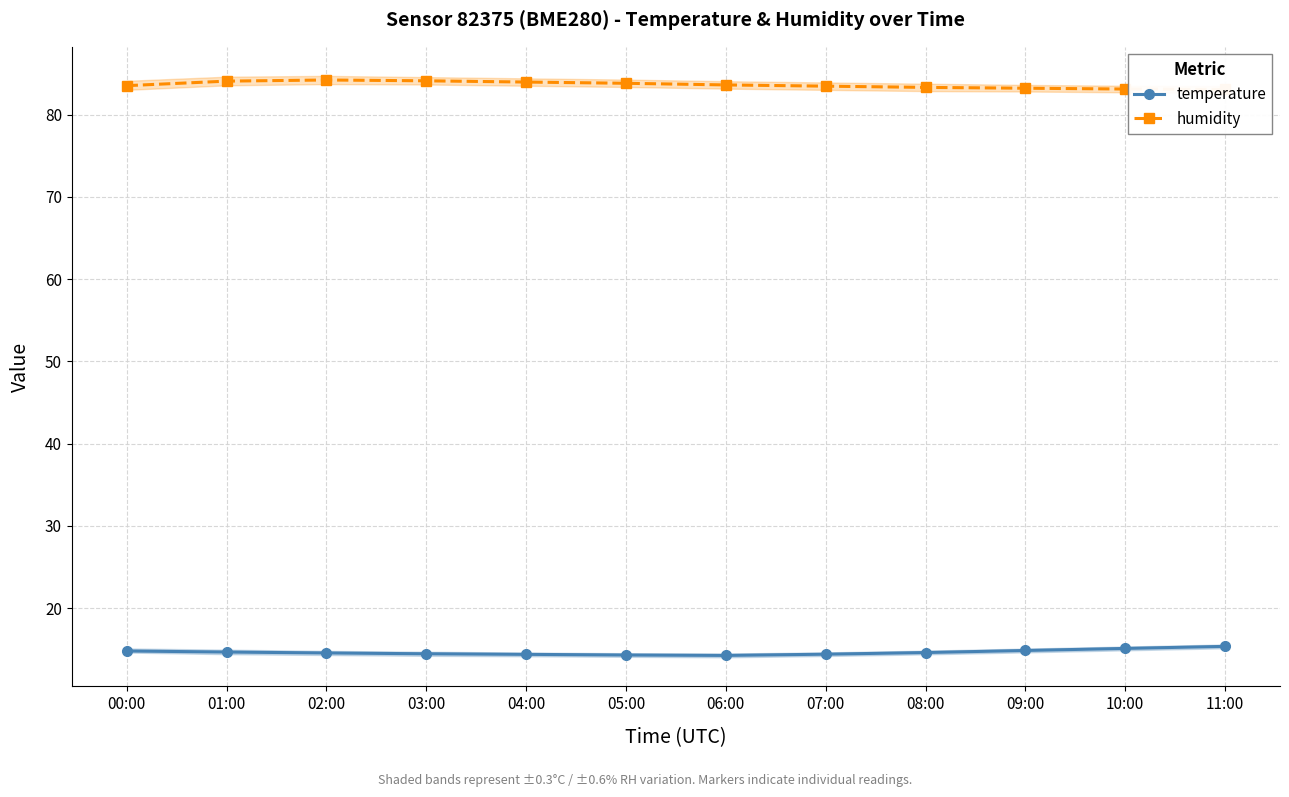

What is the value of the temperature point at the 7th from the left?

14.2